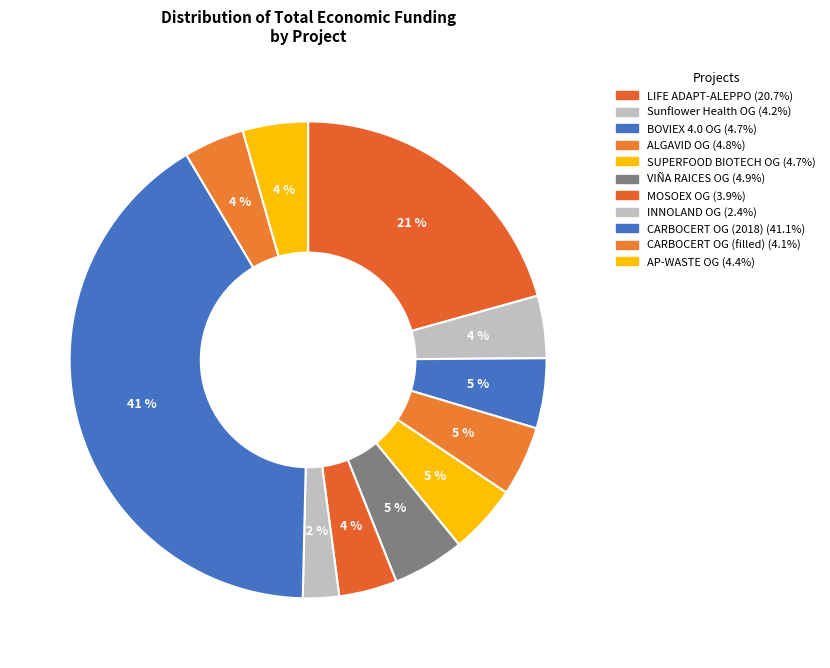

Is it true that INNOLAND OG is 2% of the pie?

True